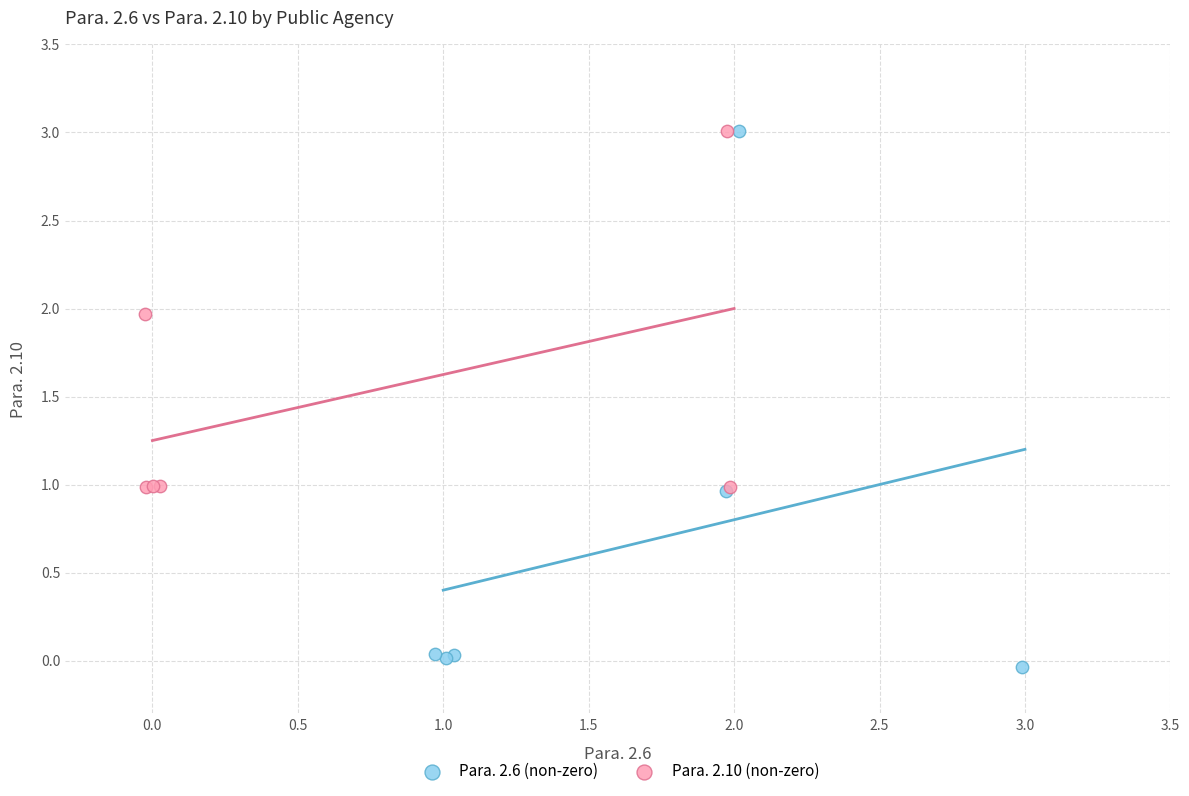

Which series contains the lowest Y value?

Para. 2.6 (non-zero)